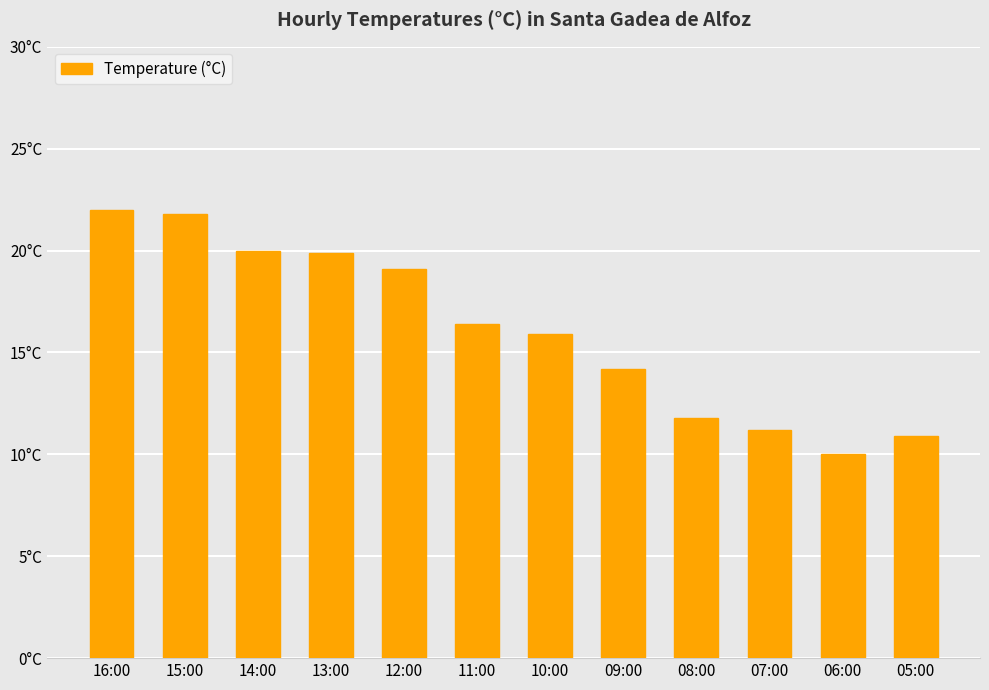

List the labels in order of value, largest first.

16:00, 15:00, 14:00, 13:00, 12:00, 11:00, 10:00, 09:00, 08:00, 07:00, 05:00, 06:00